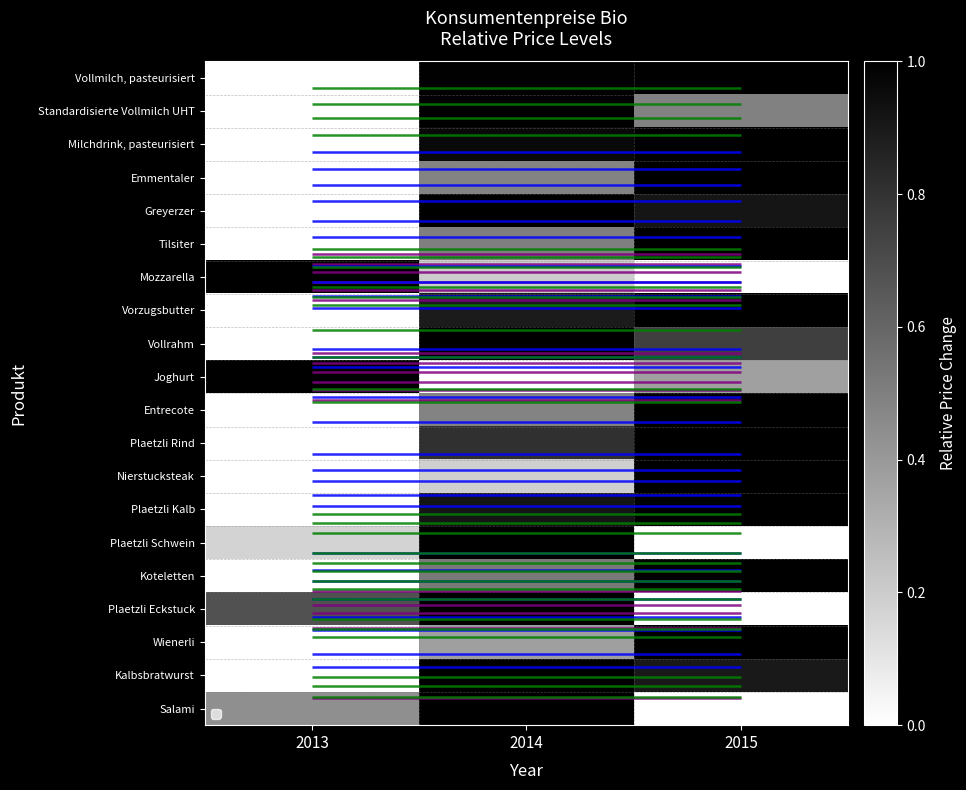

The Vollmilch, pasteurisiert series shows 0.6 at 2015. True or false?

False